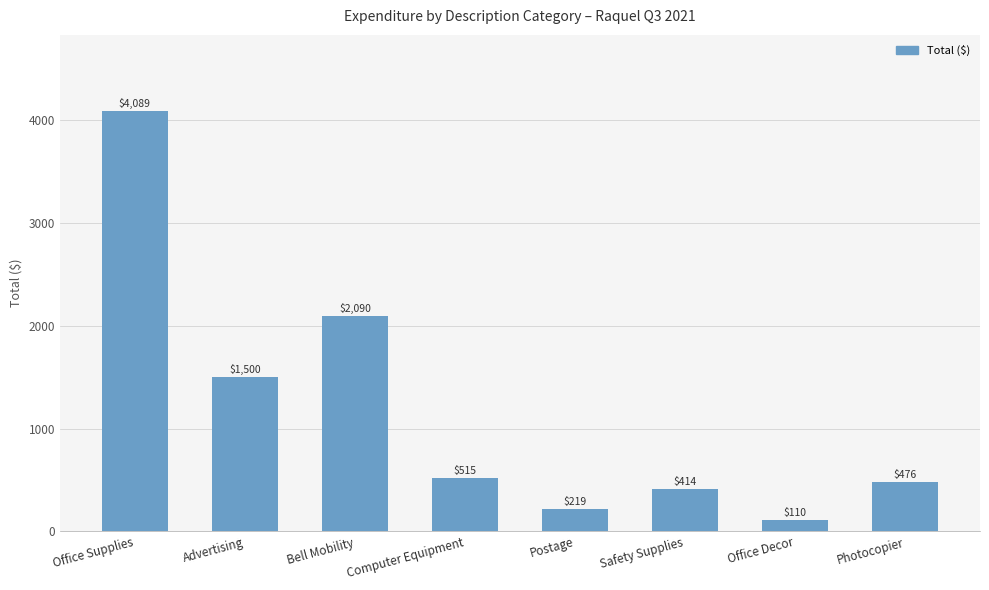

How many values are below 515?

4